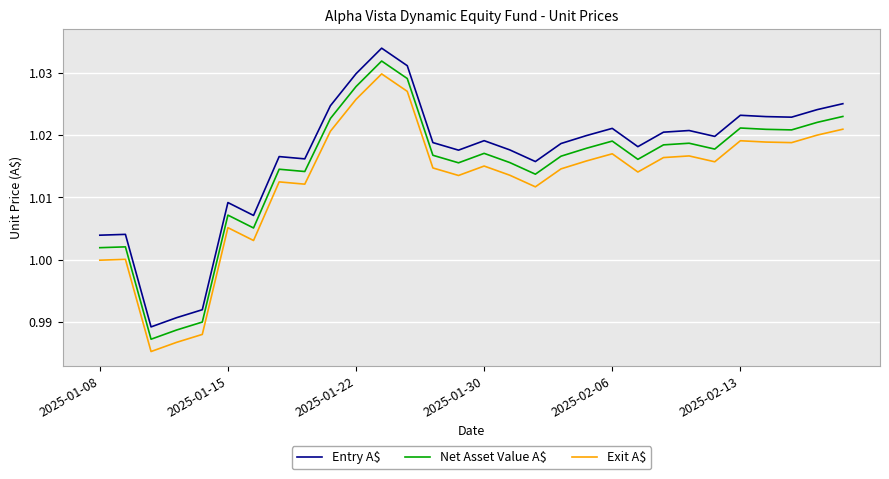

Which series has the largest range (max minus min)?

Entry A$